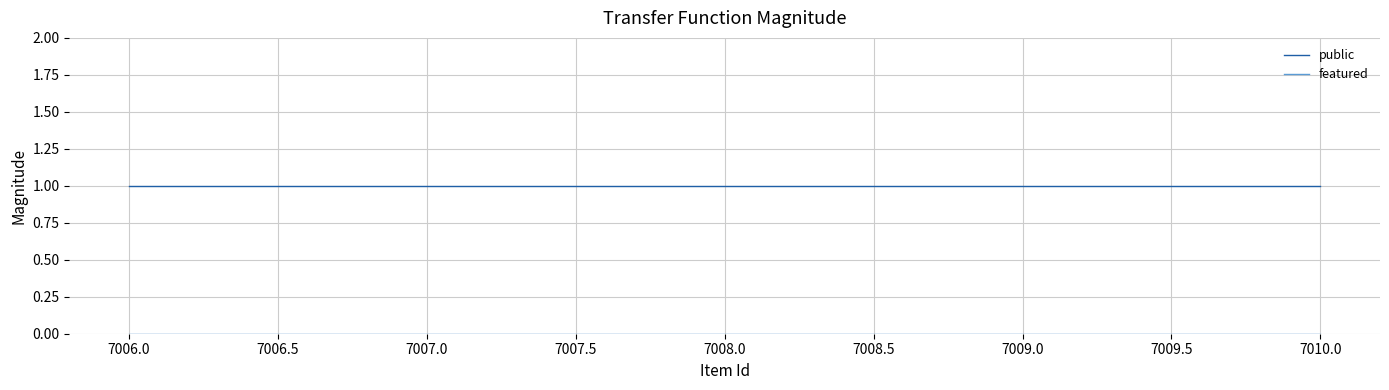

What position from the left is 7006.0?

1